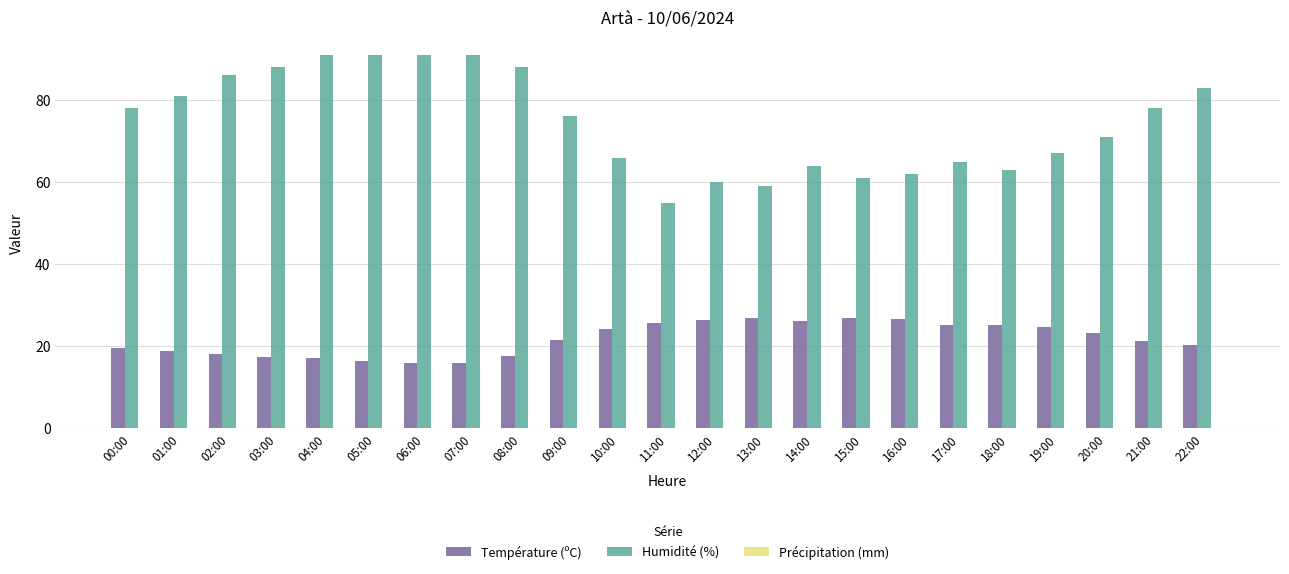

What is the approximate value of Température (ºC) at 18:00?

25.3